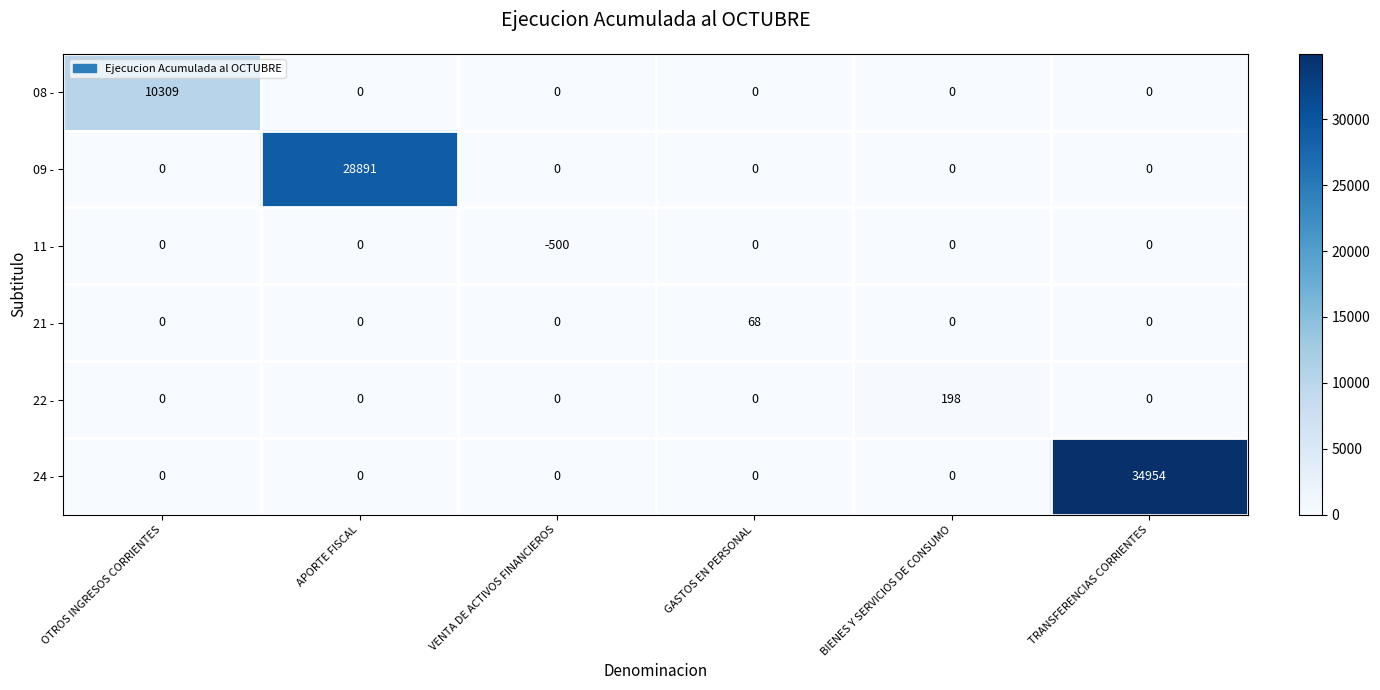

Count the number of data series in this chart.

6